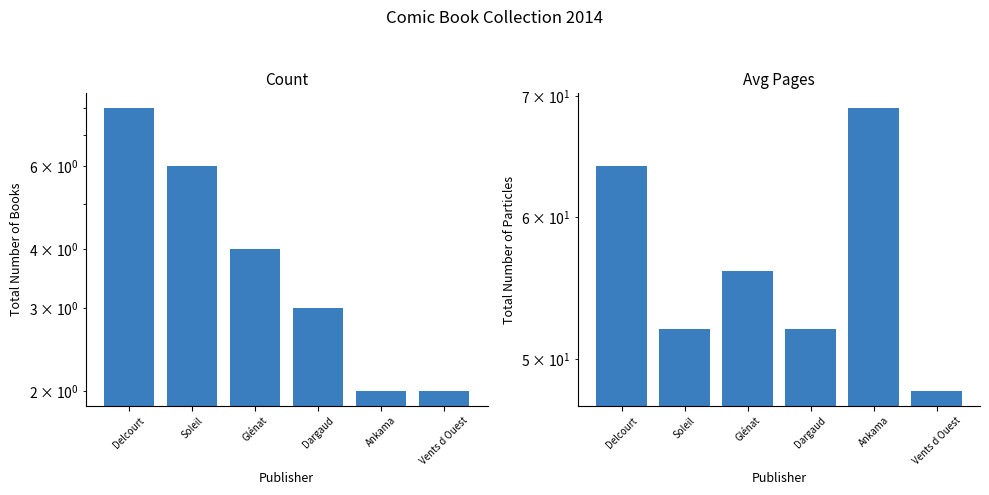

What is the total value across all series at Delcourt?

72